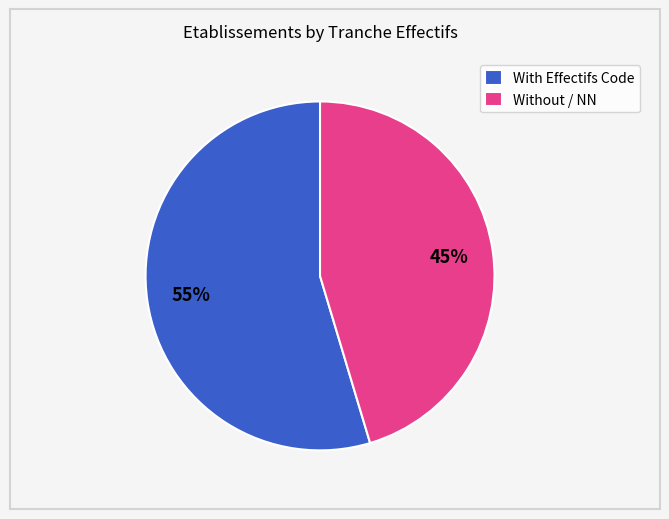

Is the sum of Without / NN and With Effectifs Code greater than half?

Yes